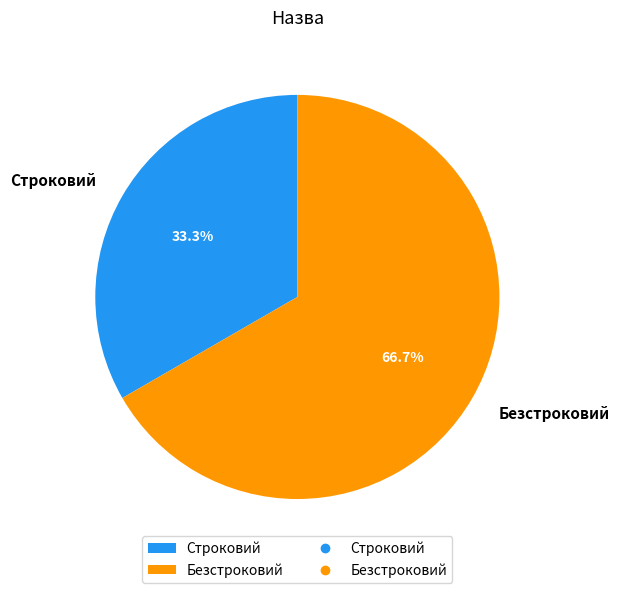

How many segments does this pie chart have?

2